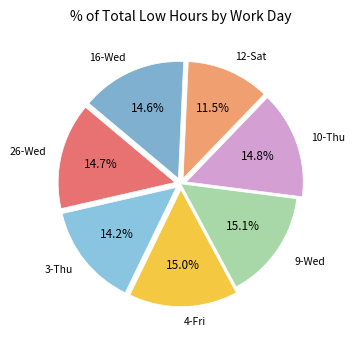

To the nearest percent, what portion does 4-Fri represent?

15%